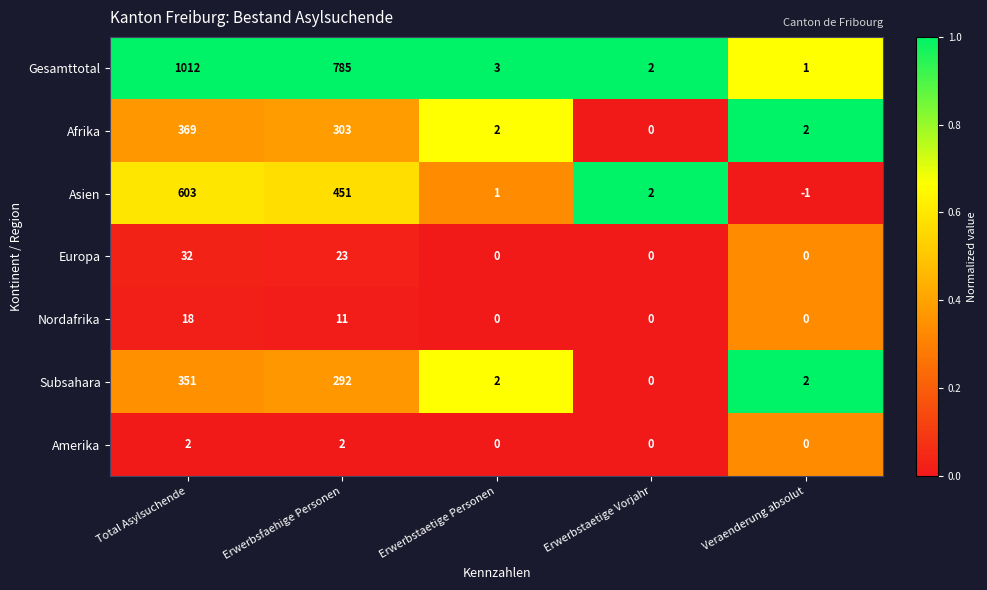

The value of Afrika at Veraenderung absolut is 3. True or false?

False